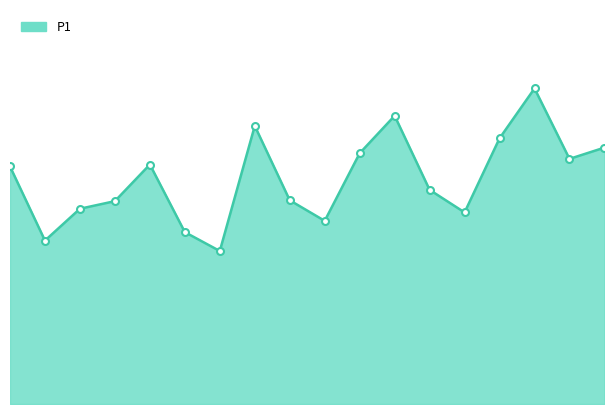

What is the average value?

8.0